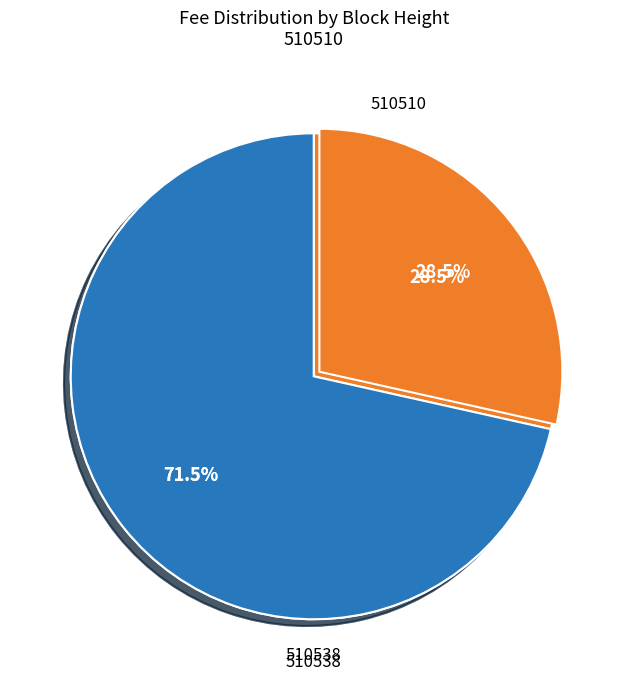

To the nearest percent, what portion does 510538 represent?

72%